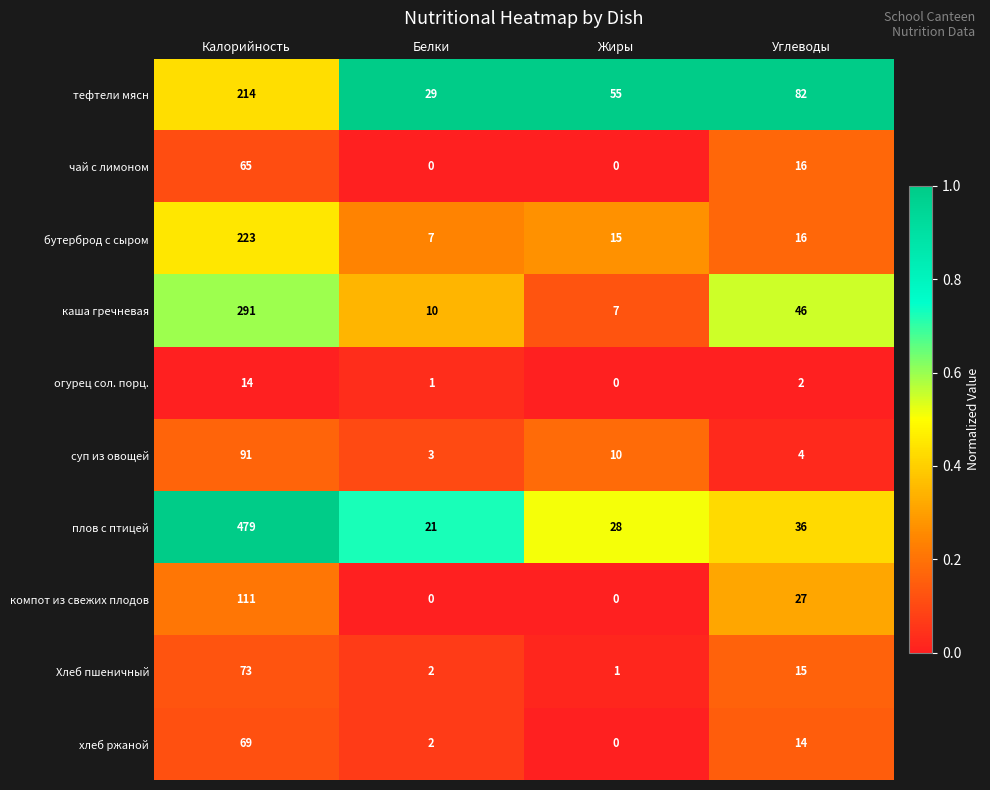

Rank the series by their maximum value, from highest to lowest.

плов с птицей, каша гречневая, бутерброд с сыром, тефтели мясн, компот из свежих плодов, суп из овощей, Хлеб пшеничный, хлеб ржаной, чай с лимоном, огурец сол. порц.